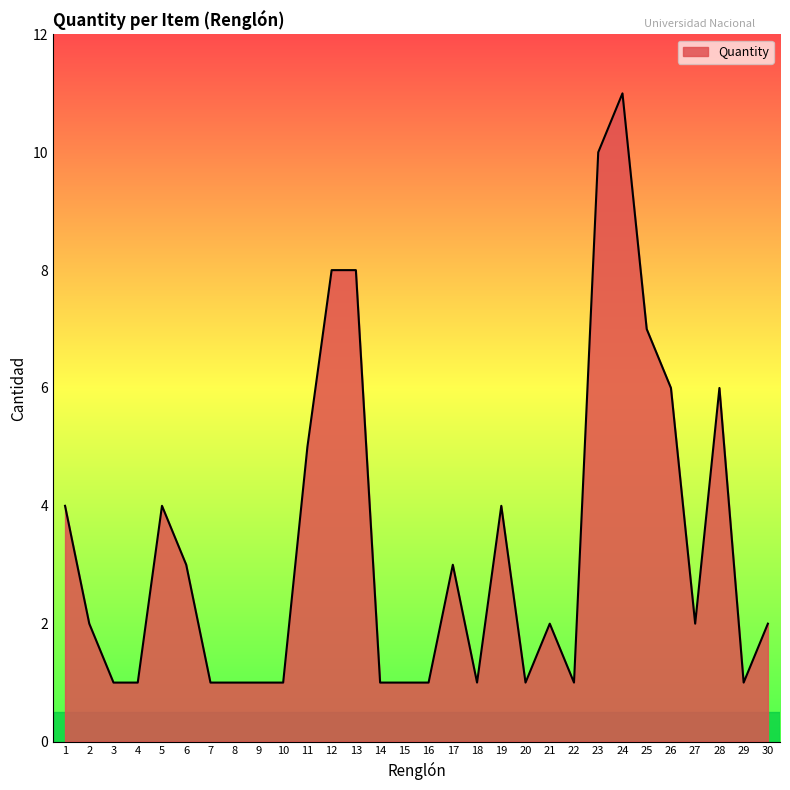

What is the smallest value displayed?

1